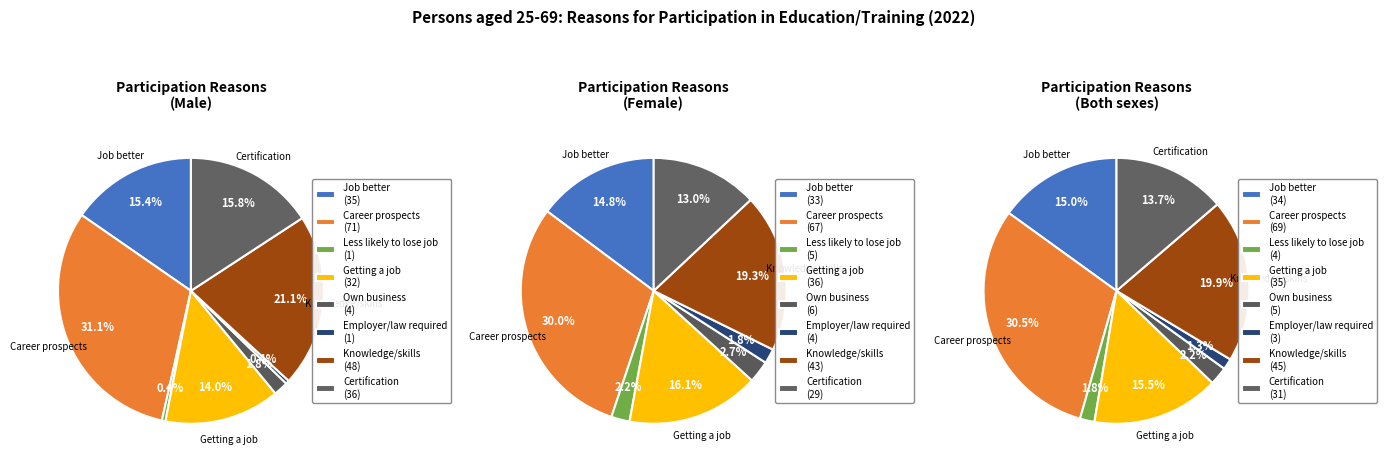

What is the smallest slice in the pie chart?

To be less likely to lose my job